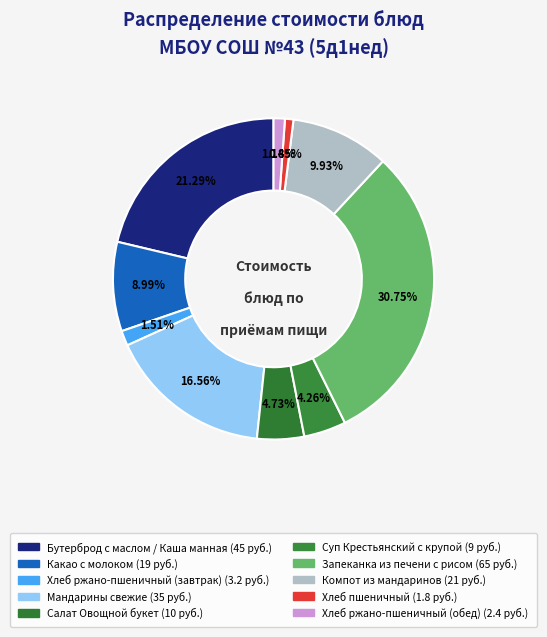

How many segments does this pie chart have?

10